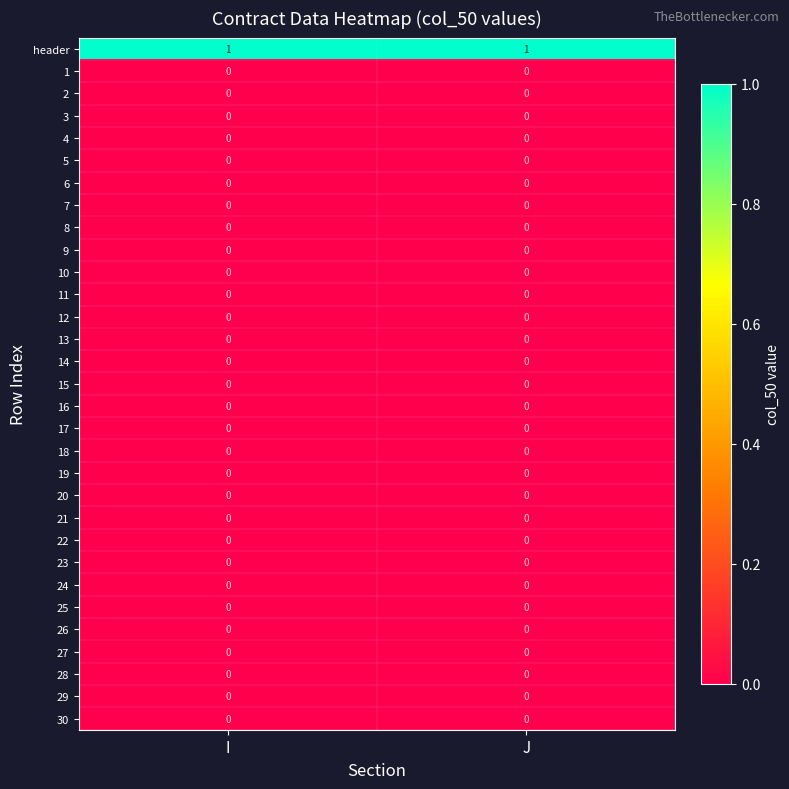

Which series has the largest total across all categories?

header